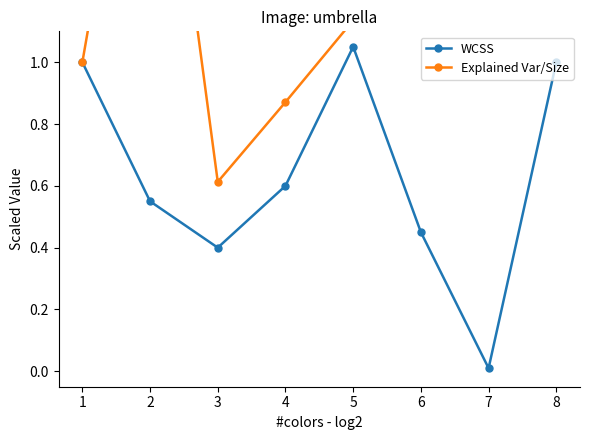

Which series changed the most between 4 and 8?

Explained Var/Size